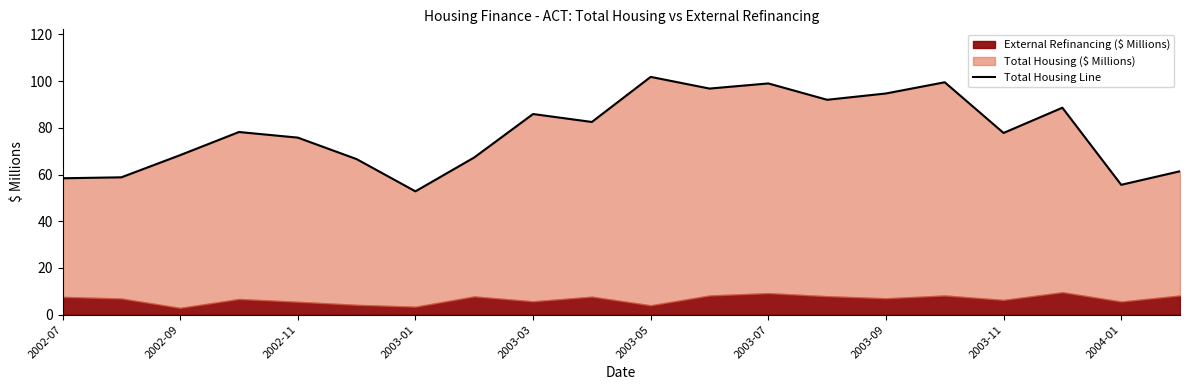

The chart shows a value of 94.7 at 2003-09. True or false?

True